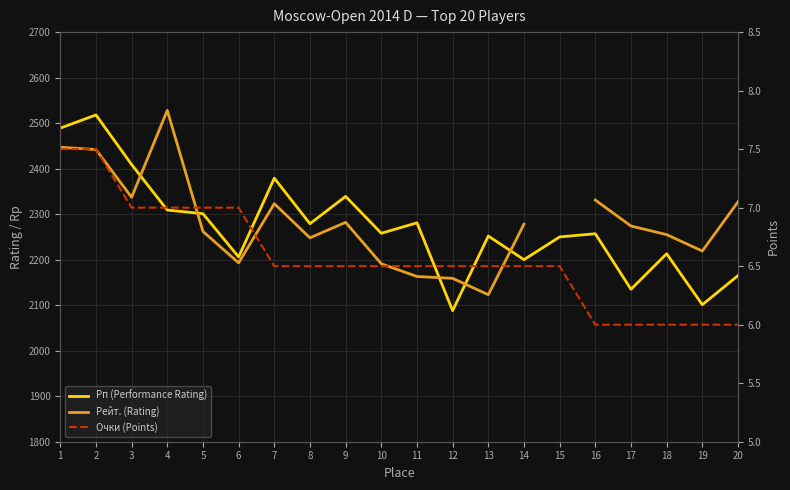

True or false: Очки (Points) has more than 1 interior local peaks.

False